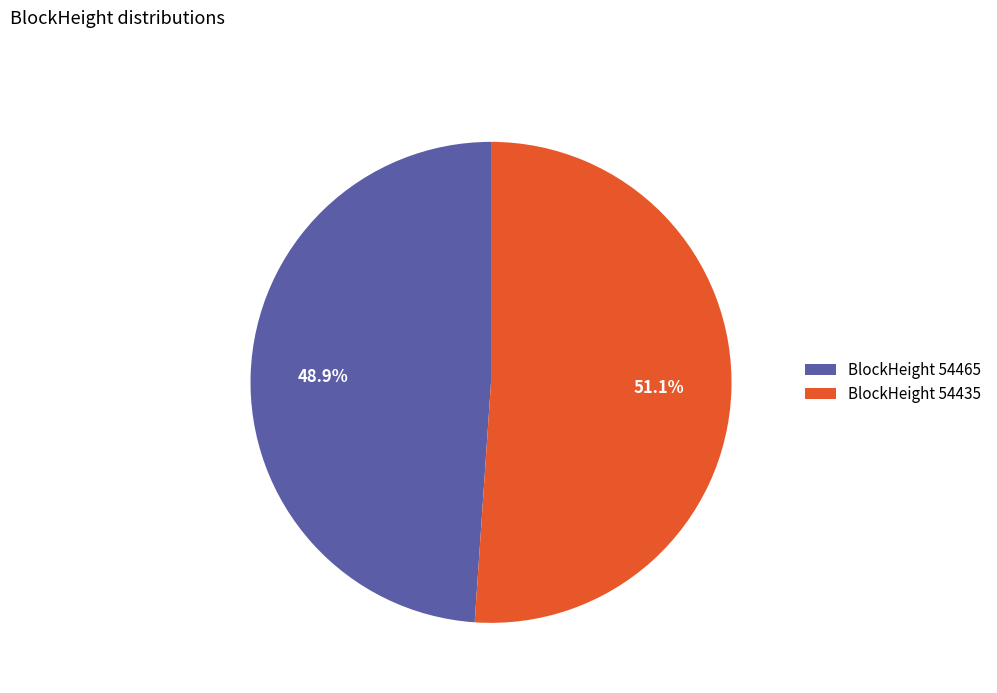

How much of the chart is everything except BlockHeight 54435?

48.9%